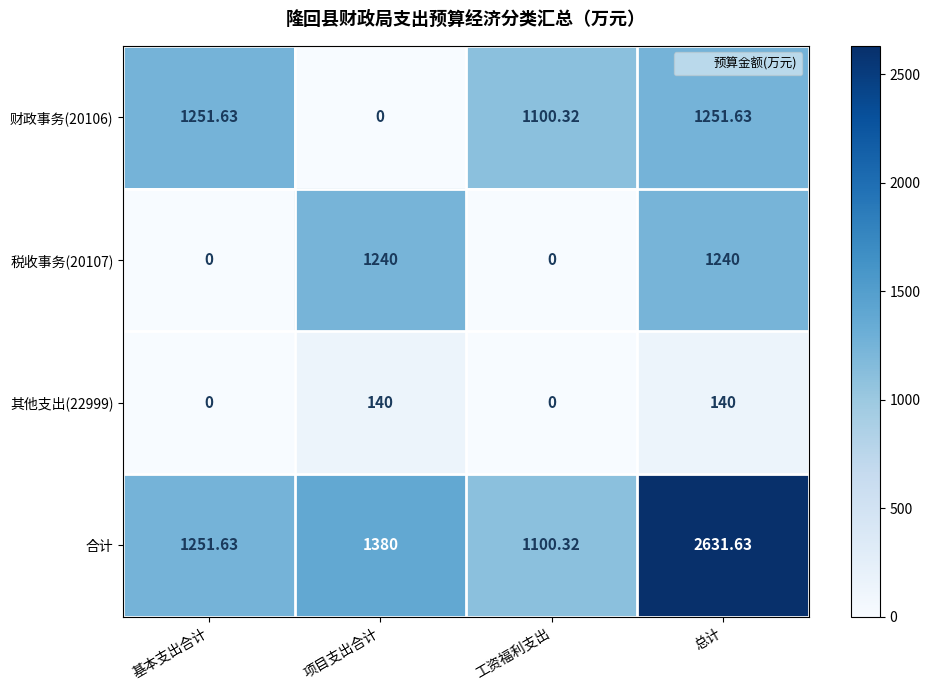

Between 项目支出合计 and 工资福利支出, which series saw the biggest shift?

税收事务(20107)